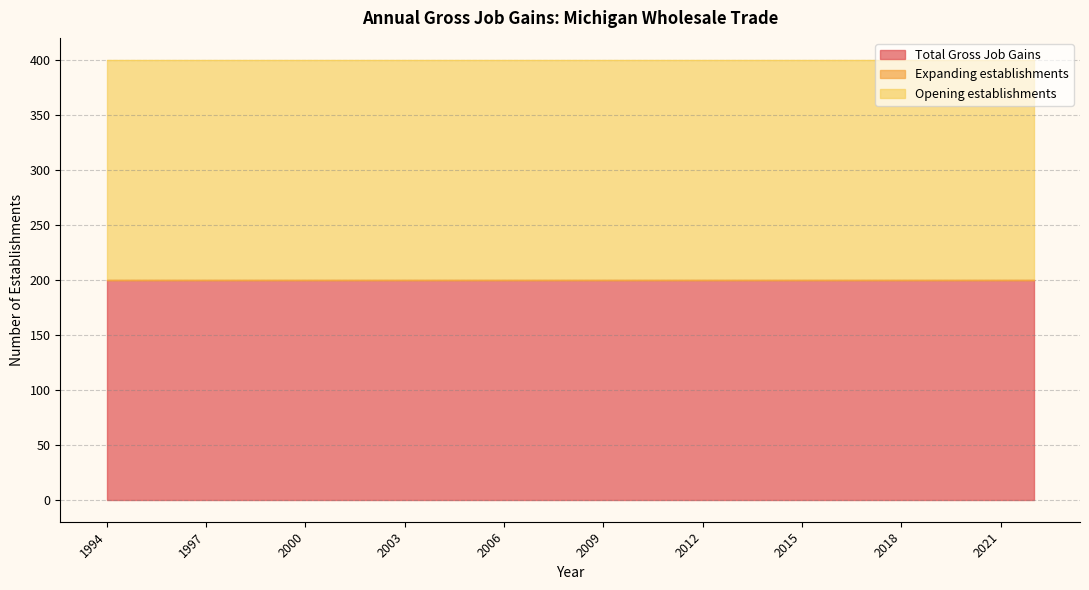

True or false: Total Gross Job Gains and Expanding establishments intersect in this chart.

False